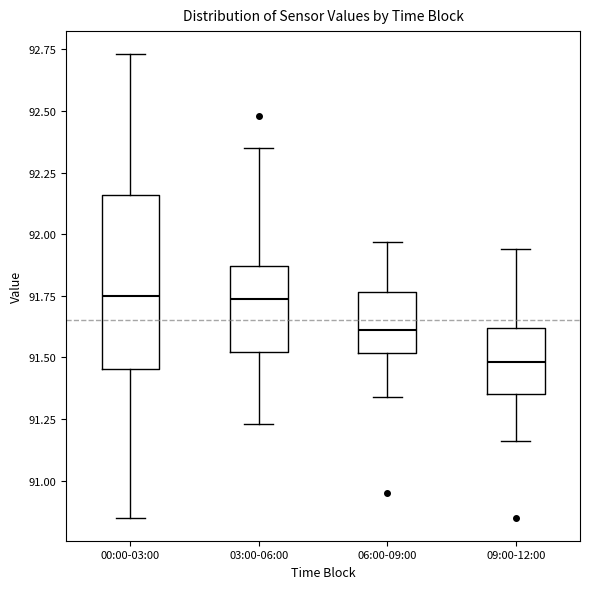

Reading left to right, transcribe this box plot: for each box, give where its median line is, the range the box spans, and where its two whiskers end, as read against the y-axis. The values are not printed on the chart, so give them approximately, as read against the axis.

00:00-03:00: median 91.75, box 91.45 to 92.15, whiskers 90.85 to 92.75
03:00-06:00: median 91.75, box 91.50 to 91.85, whiskers 91.25 to 92.35
06:00-09:00: median 91.60, box 91.50 to 91.75, whiskers 91.35 to 91.95
09:00-12:00: median 91.50, box 91.35 to 91.60, whiskers 91.15 to 91.95